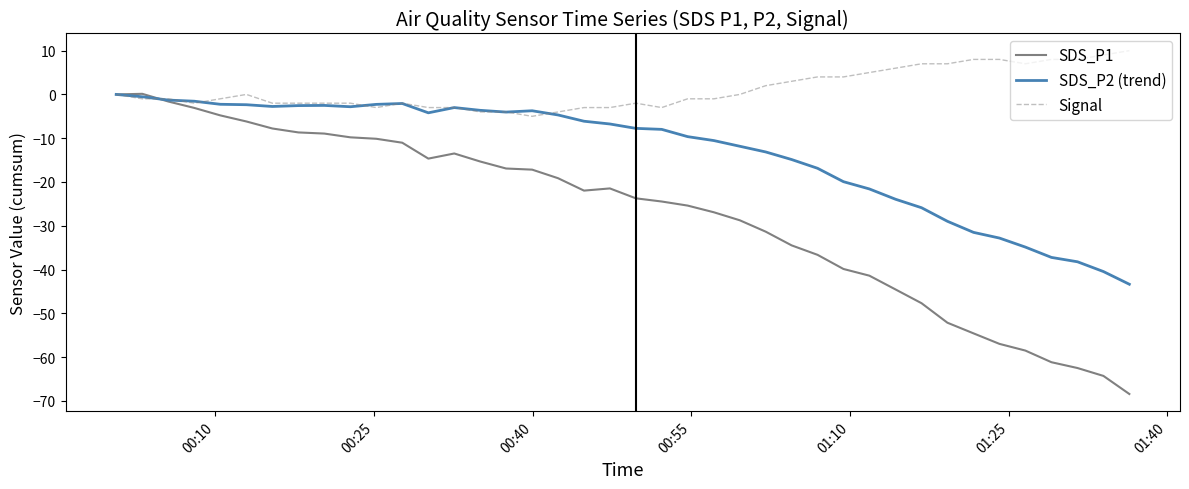

What is the lowest value of the Signal series?

-5.0